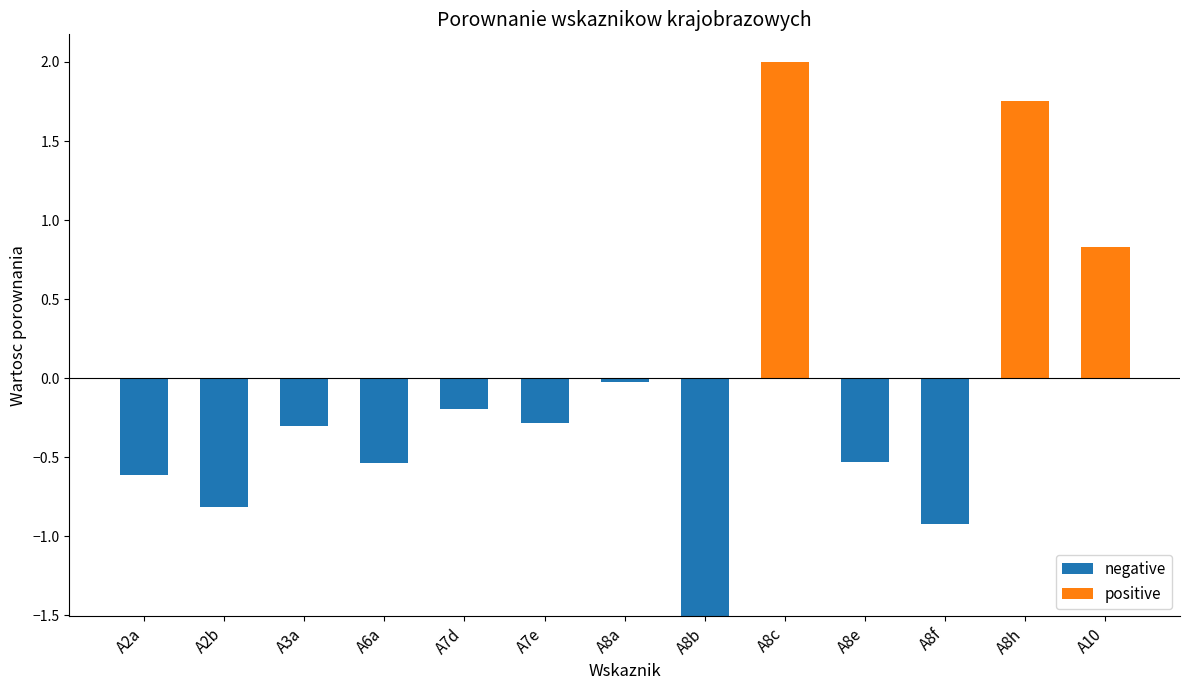

Which series has the largest range (max minus min)?

positive